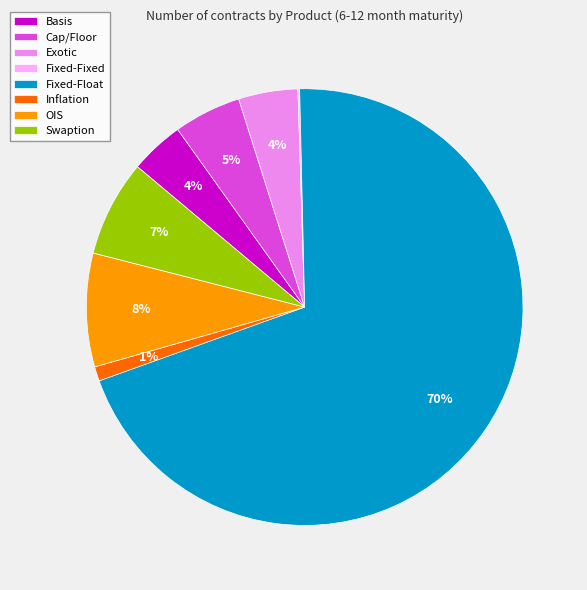

Does Fixed-Float account for over 50% of the chart?

Yes